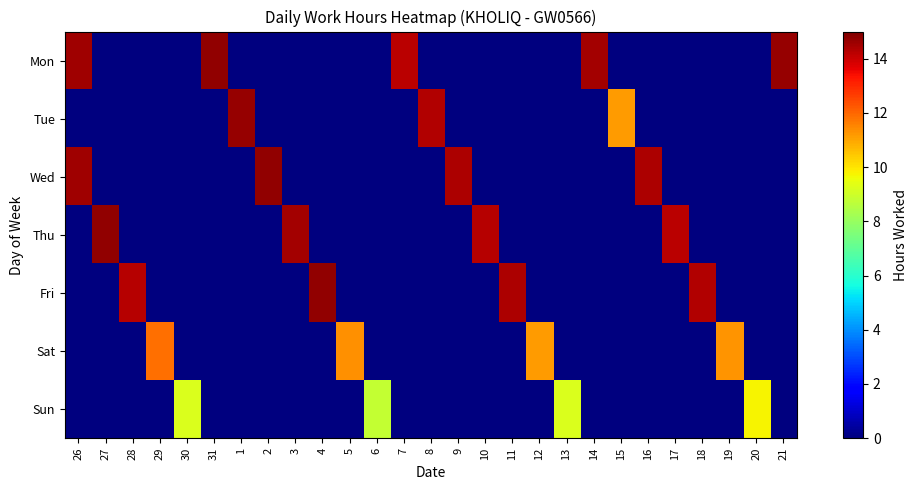

At which category is the sum across all series the highest?

26